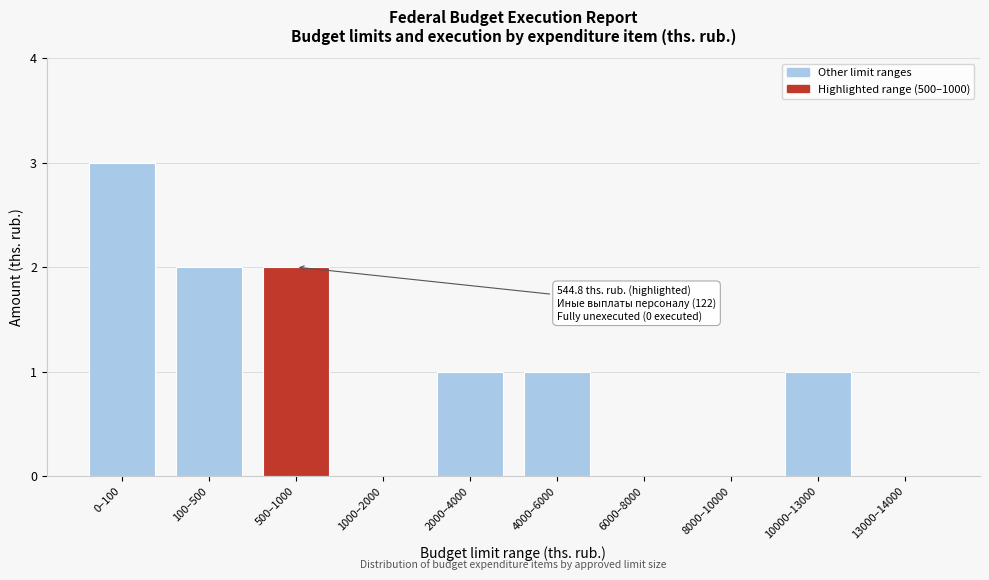

Reading right to left, extract all data points from this chart.

13000–14000=0	10000–13000=1	8000–10000=0	6000–8000=0	4000–6000=1	2000–4000=1	1000–2000=0	500–1000=2	100–500=2	0–100=3